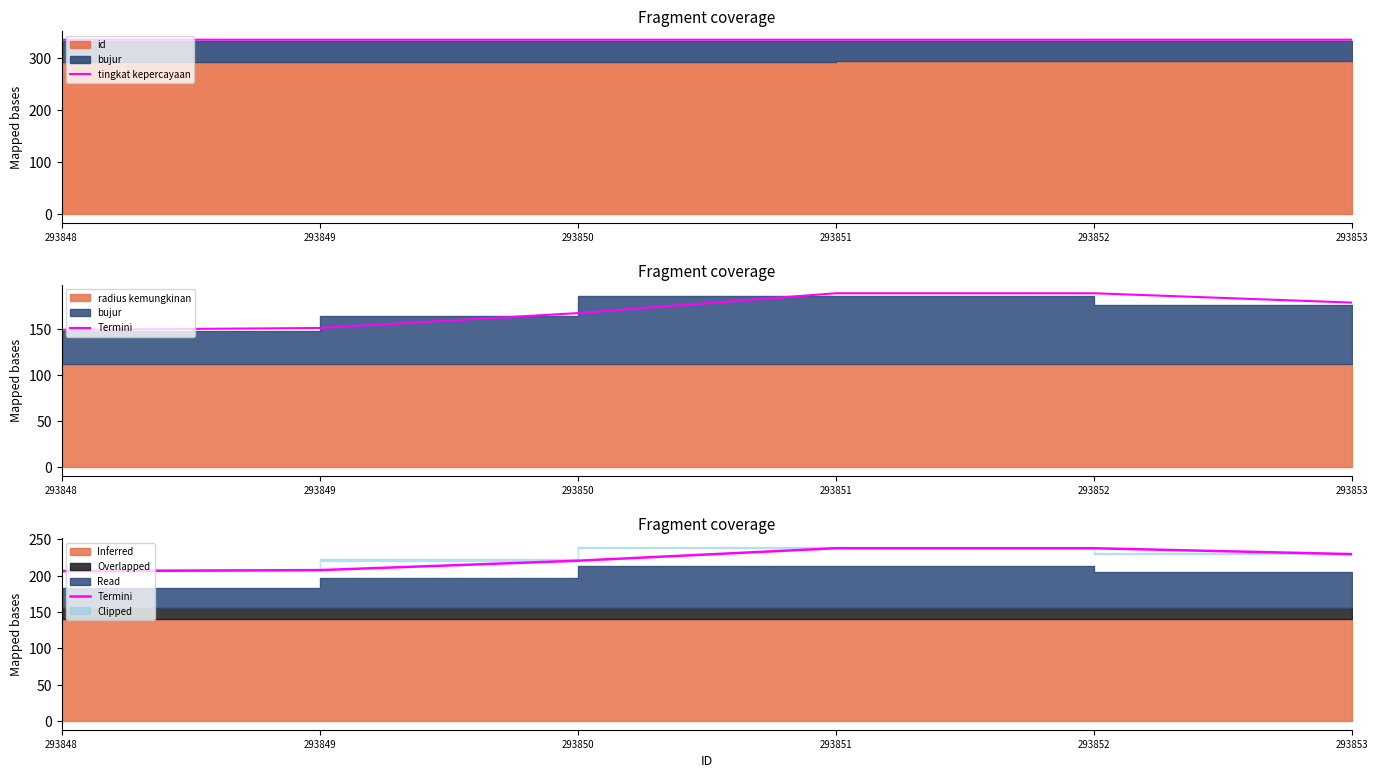

Where is Termini nearest to the value 222?

293850